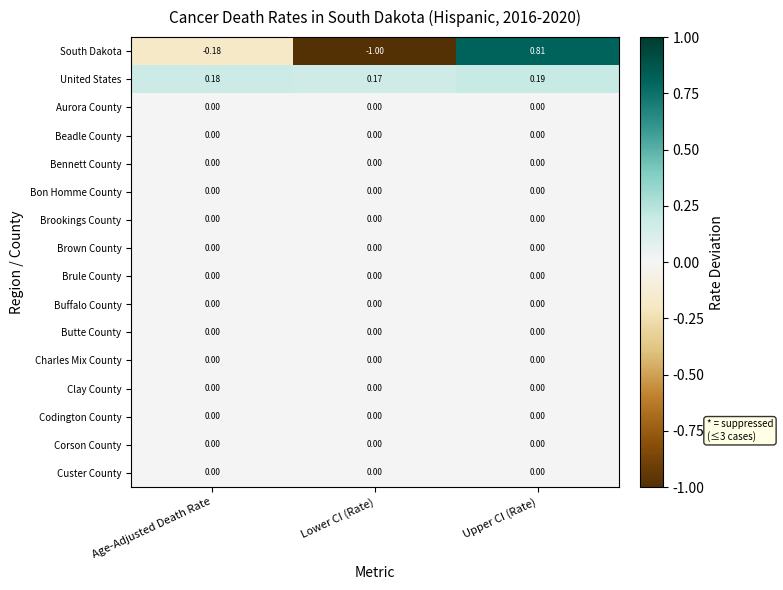

At which category is the sum across all series the highest?

Upper CI (Rate)